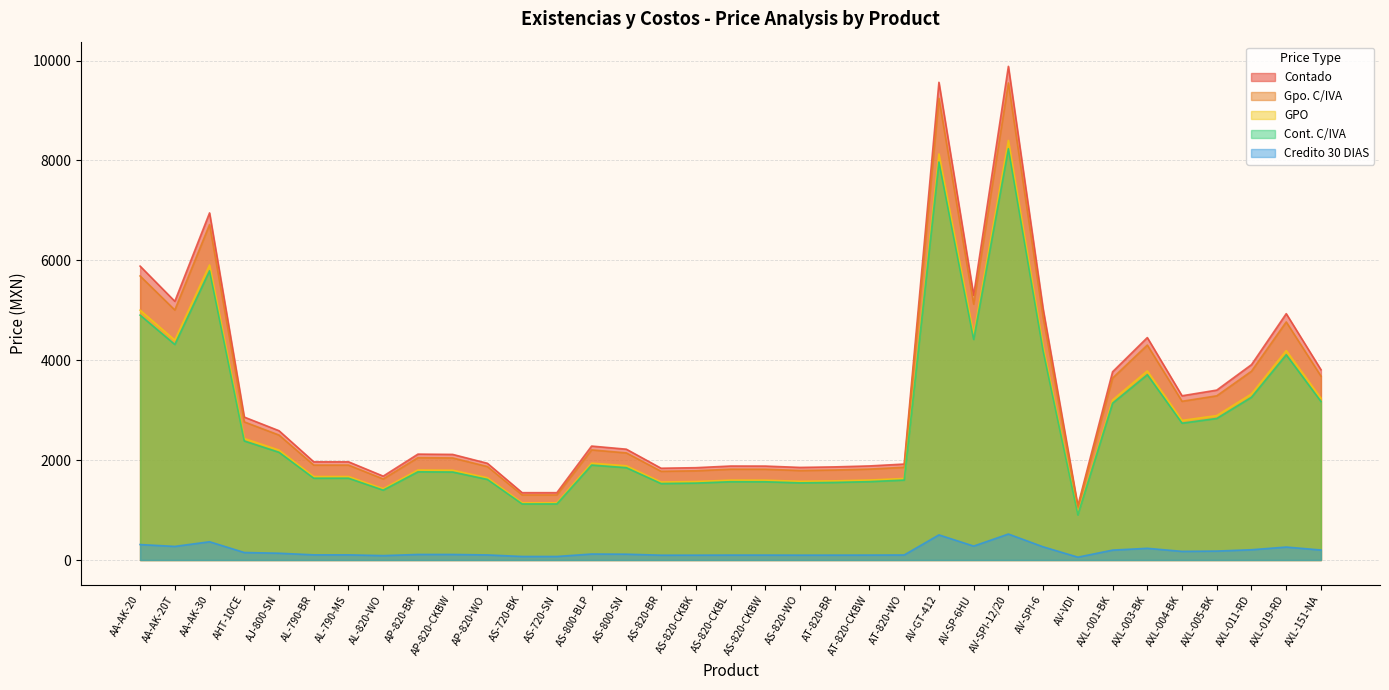

Is the value of Credito 30 DIAS at AS-800-BLP greater than the value of Cont. C/IVA at AS-720-BK?

No